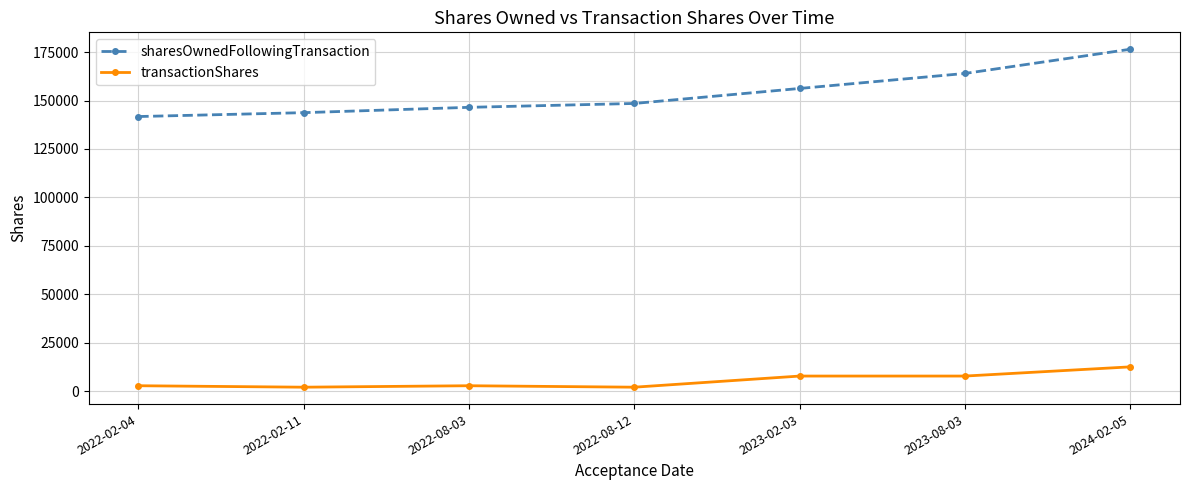

Is the value of sharesOwnedFollowingTransaction at 2024-02-05 greater than the value of transactionShares at 2023-02-03?

Yes